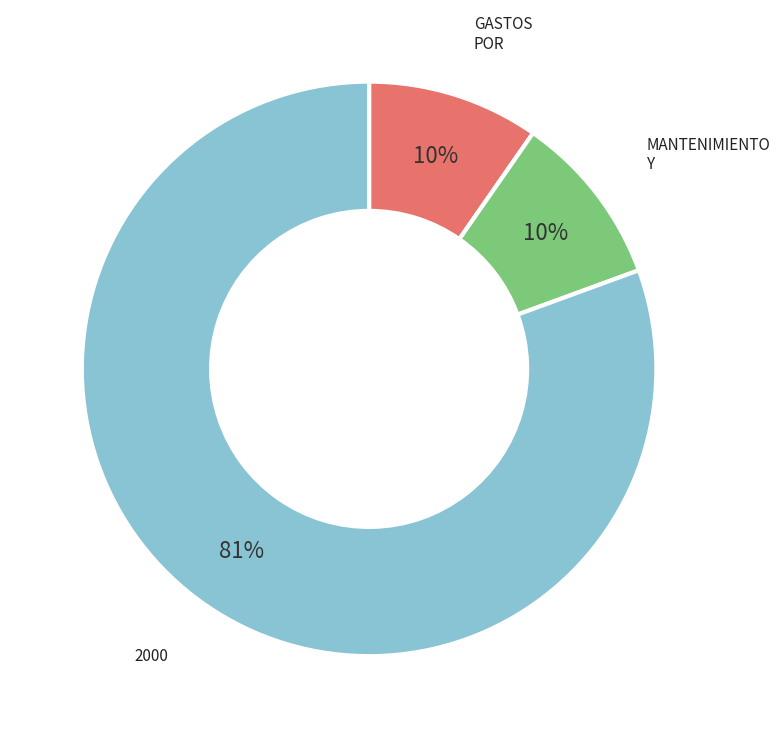

To the nearest percent, what is the average slice percentage?

33%